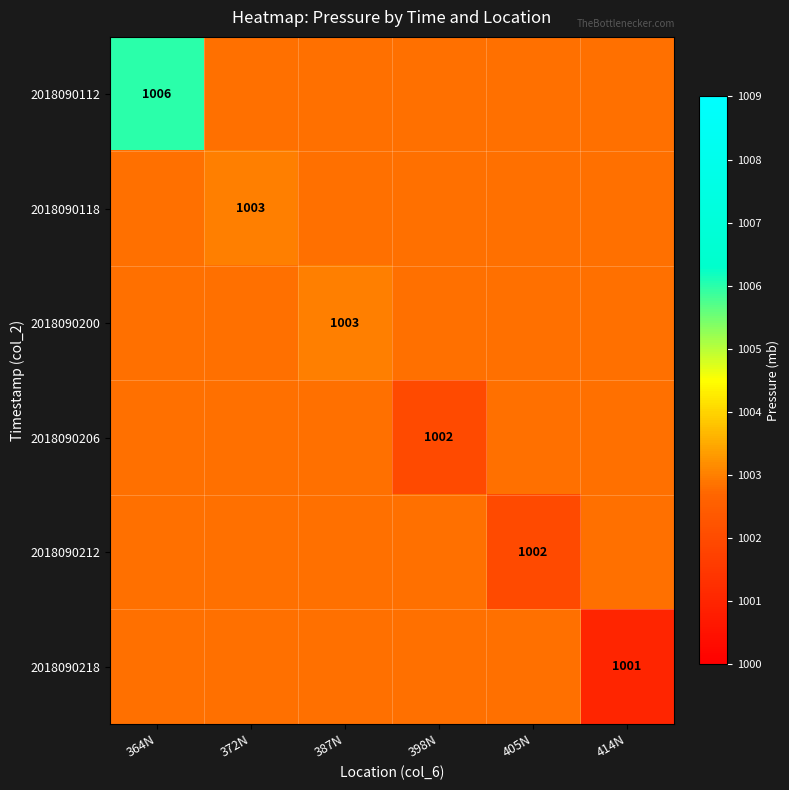

Read the 2018090112 value at 364N.

1006.0